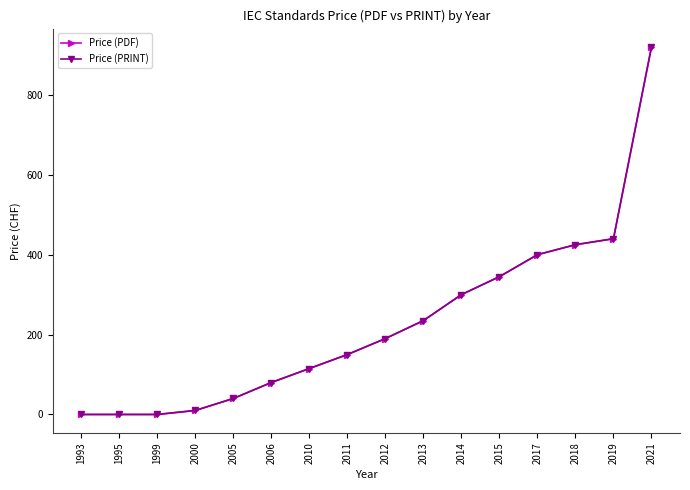

At which category is the sum across all series the highest?

2021